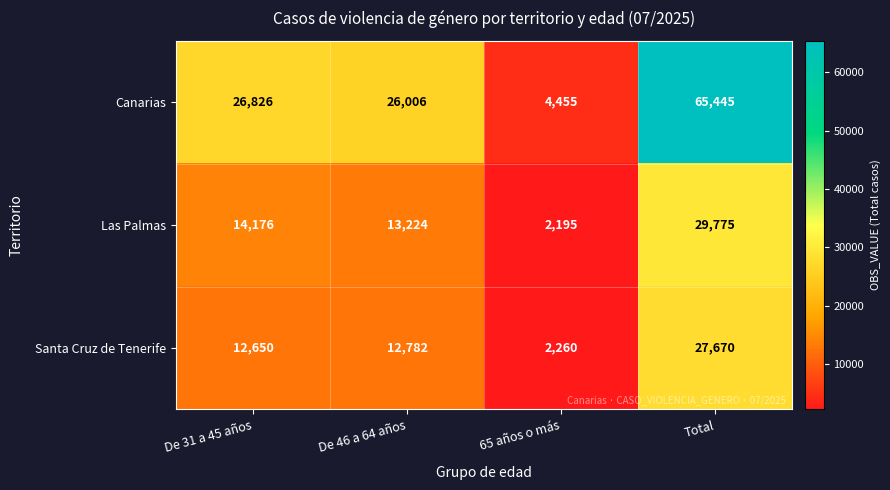

What is the maximum value shown in the chart?

65445